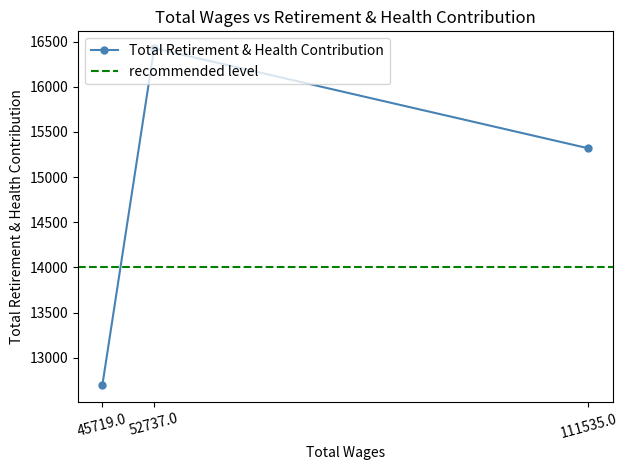

How many lines are shown in the chart?

1